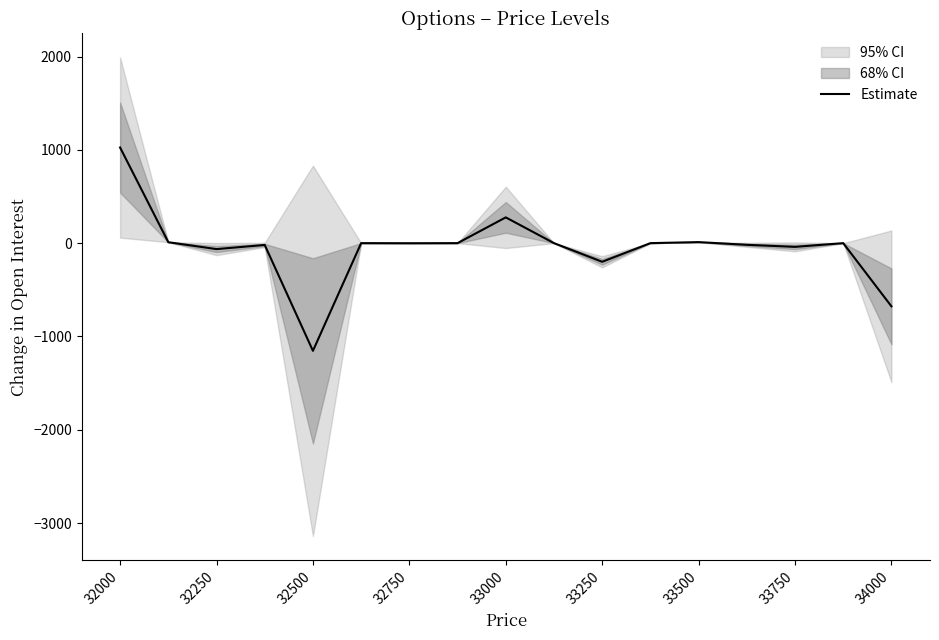

True or false: Estimate has a value of -200.0 at 33250.

True